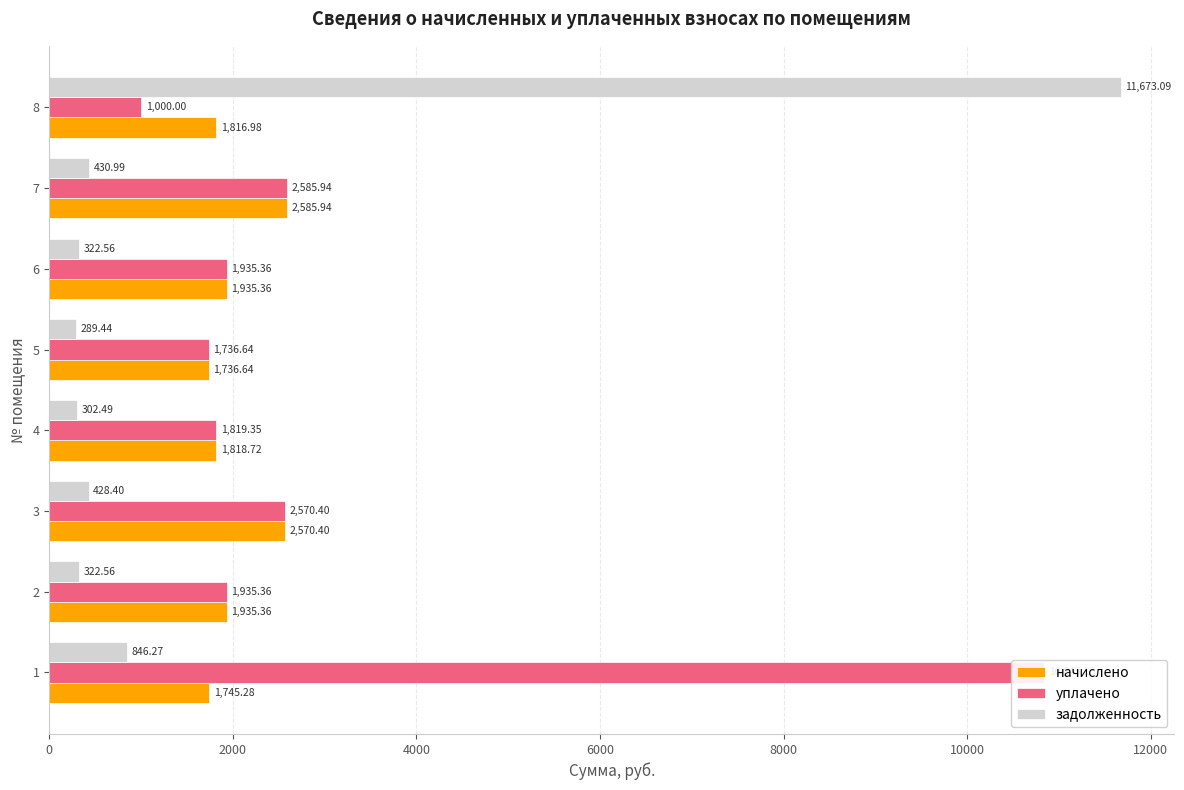

What is the lowest value of the задолженность series?

289.4